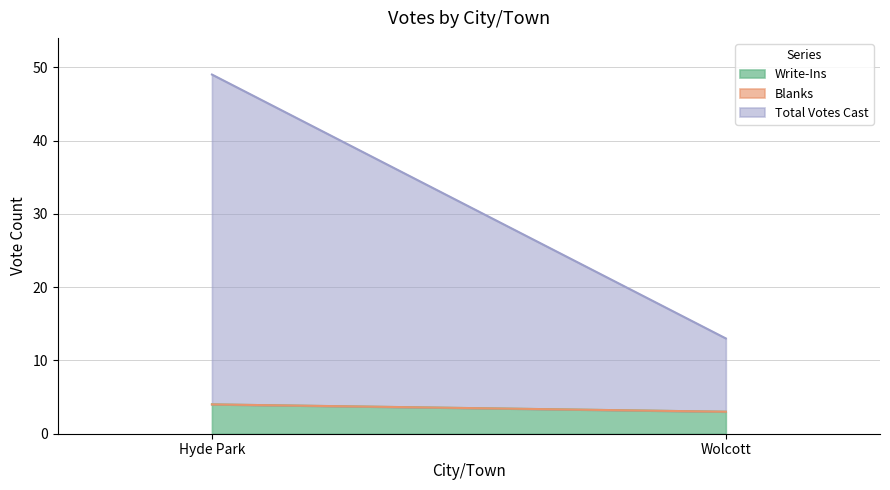

What is the approximate value of Total Votes Cast at Wolcott?

10